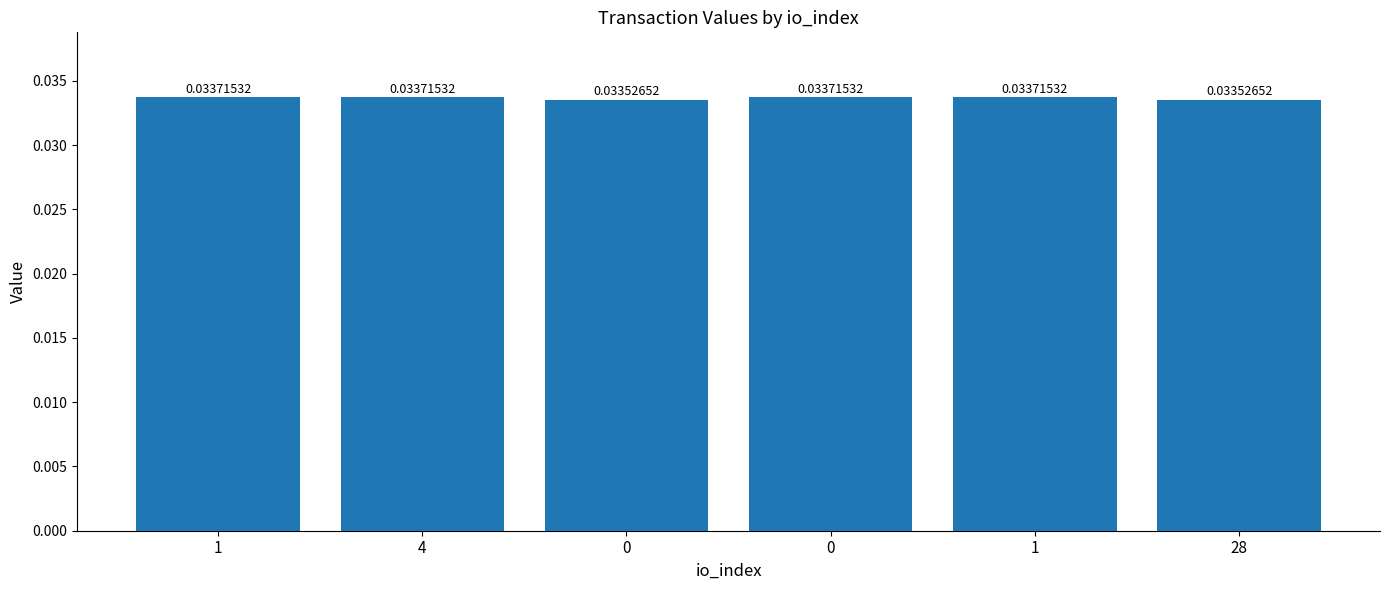

How many distinct data groups are displayed?

1